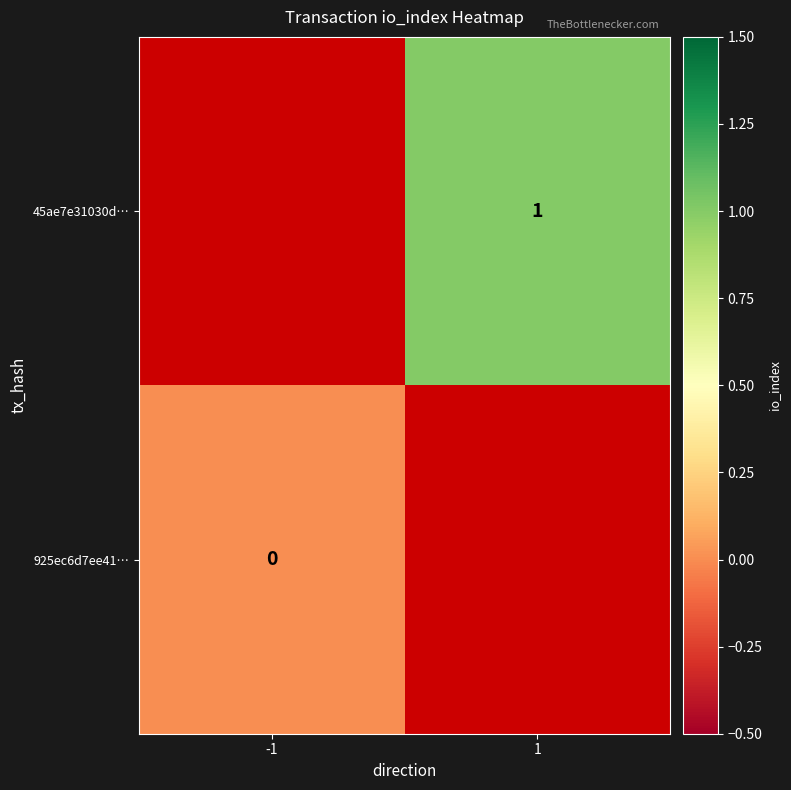

Is it true that 45ae7e31030d… equals 2 at 1?

False